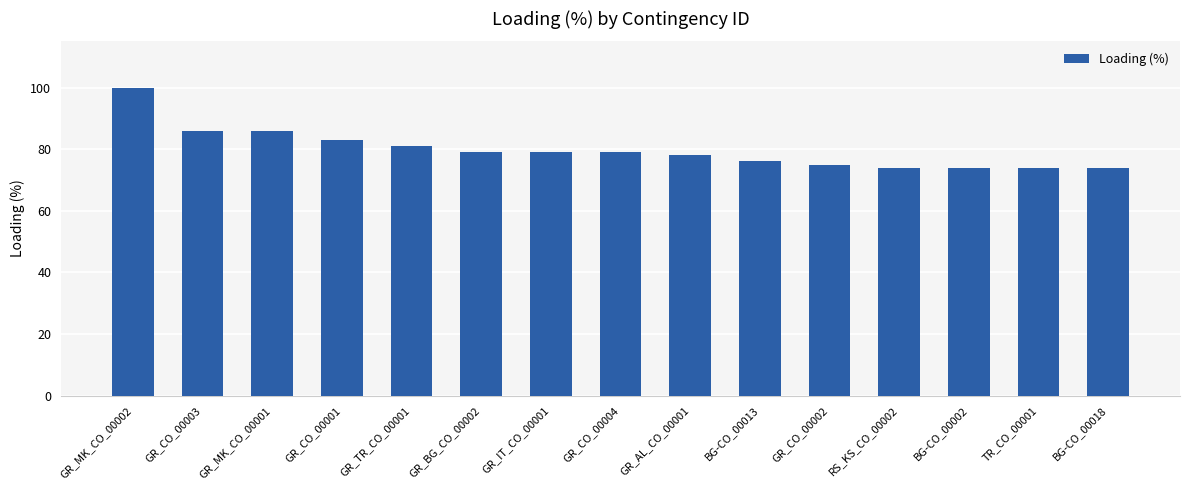

Approximately how many times larger is the value at GR_CO_00001 compared to GR_TR_CO_00001?

1.0